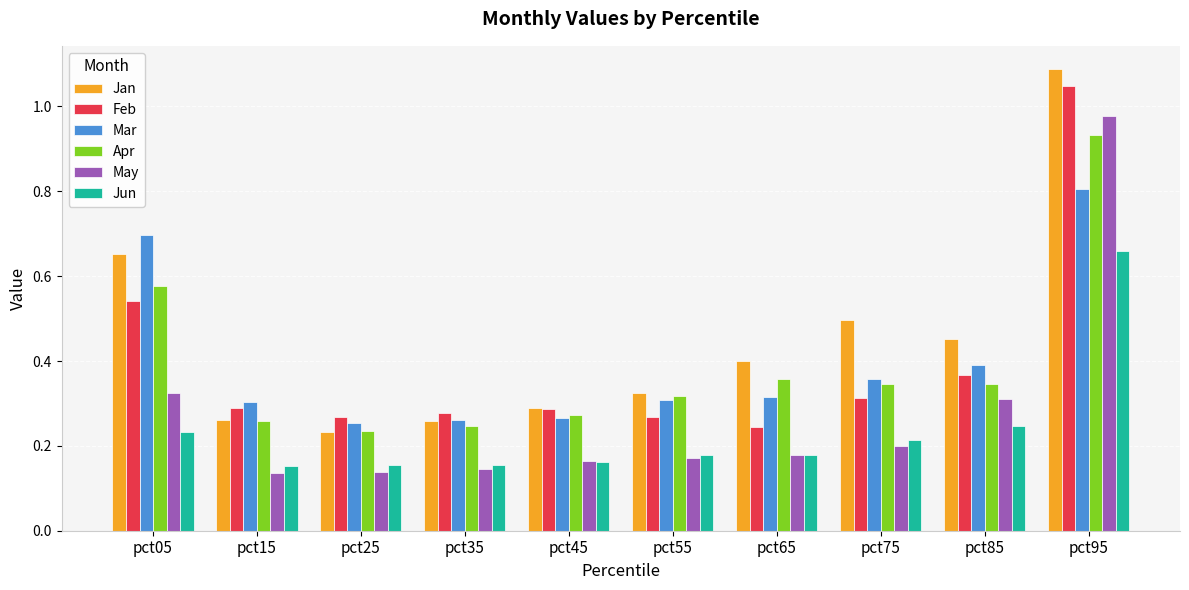

The Jan series shows 0.7 at pct95. True or false?

False